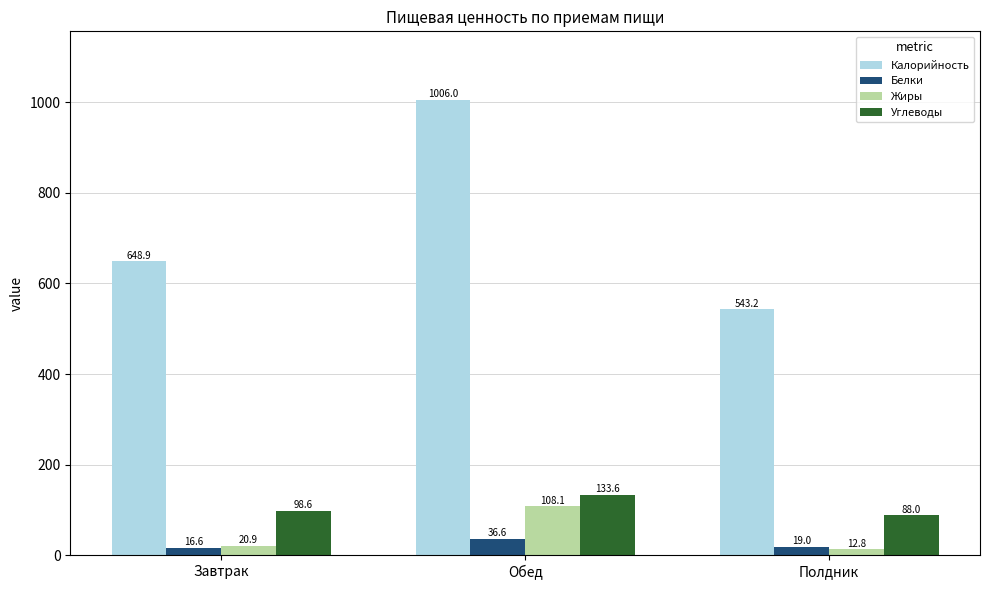

What is the sum of all Жиры values?

141.8